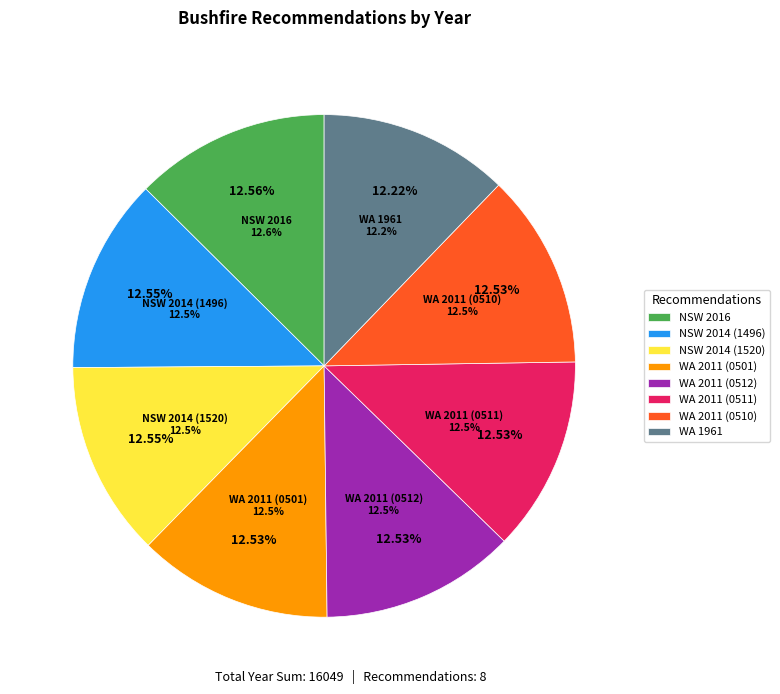

To the nearest percent, what is the average slice percentage?

12%